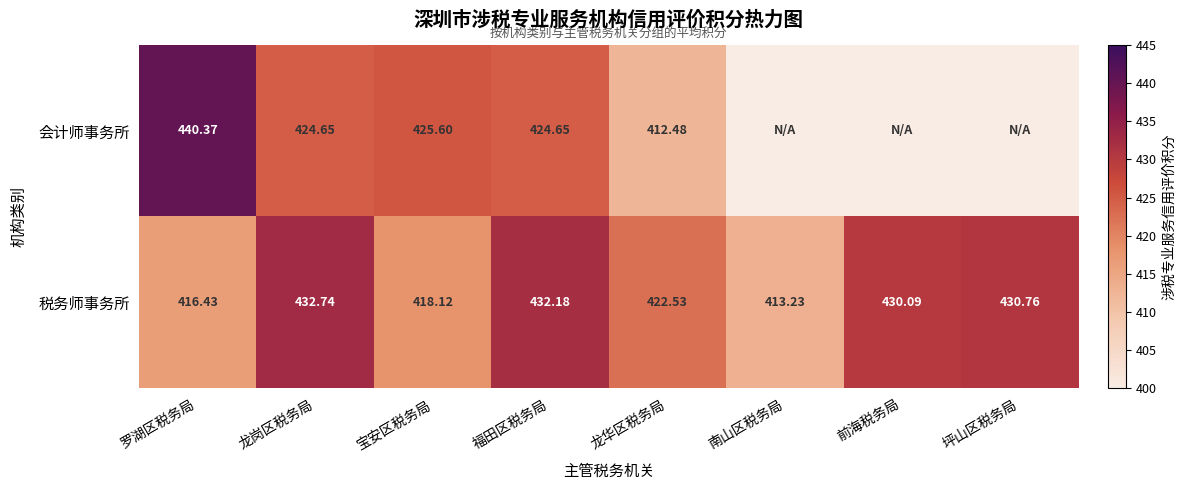

True or false: 会计师事务所 has a value of 412.5 at 龙华区税务局.

True